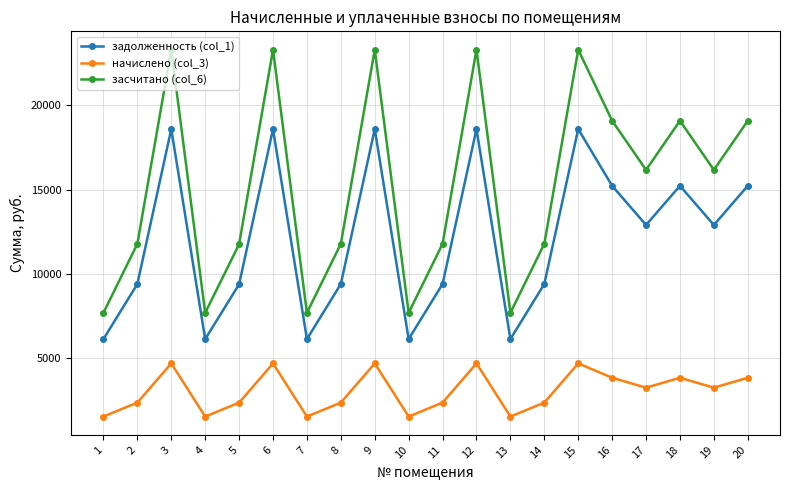

What is the lowest value of the задолженность (col_1) series?

6144.0